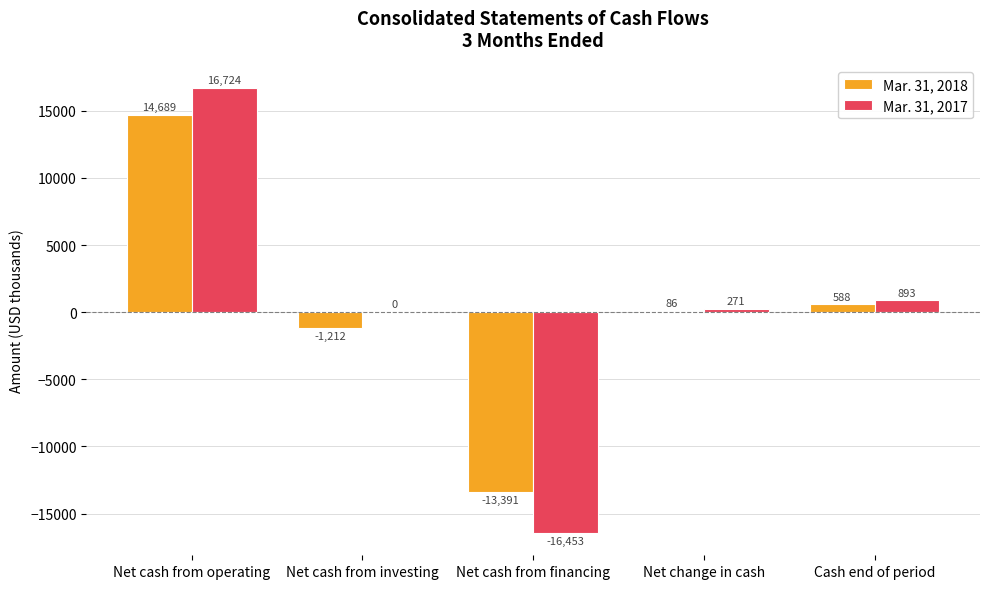

Where is Mar. 31, 2017 nearest to the value 135?

Net cash from investing